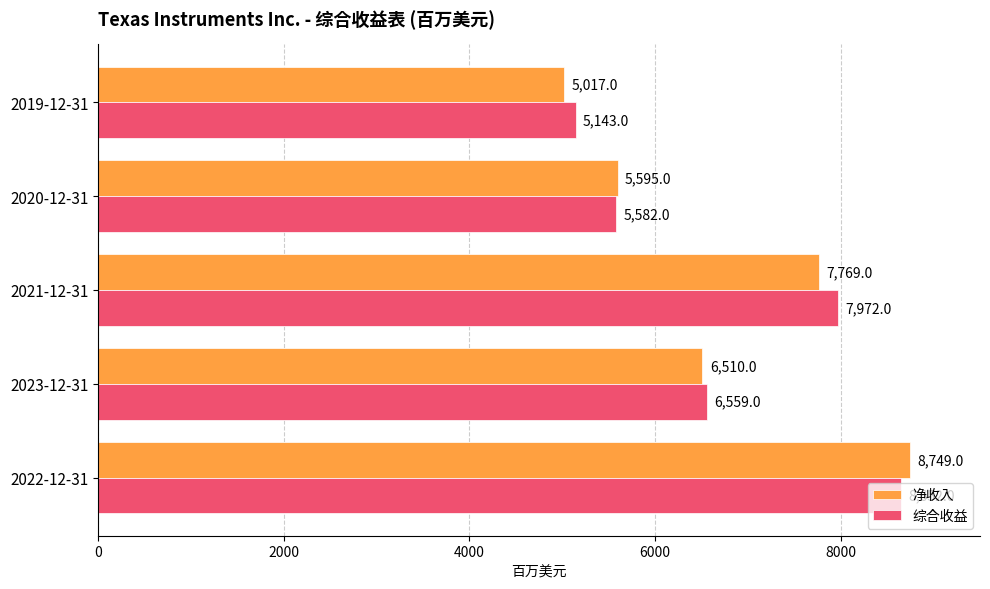

What is the approximate value of 综合收益 at 2023-12-31, to the nearest 10?

6560